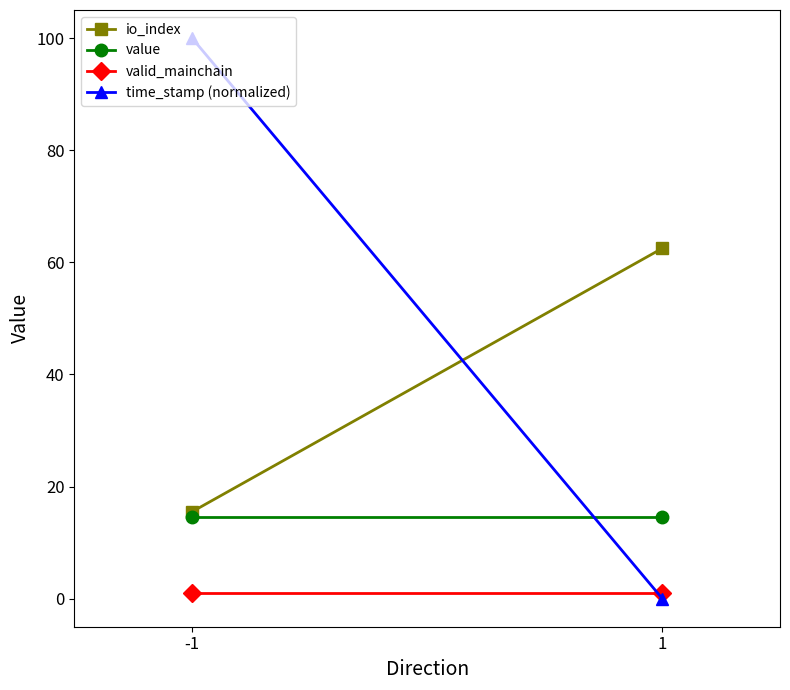

Rank the series by their maximum value, from lowest to highest.

valid_mainchain, value, io_index, time_stamp (normalized)